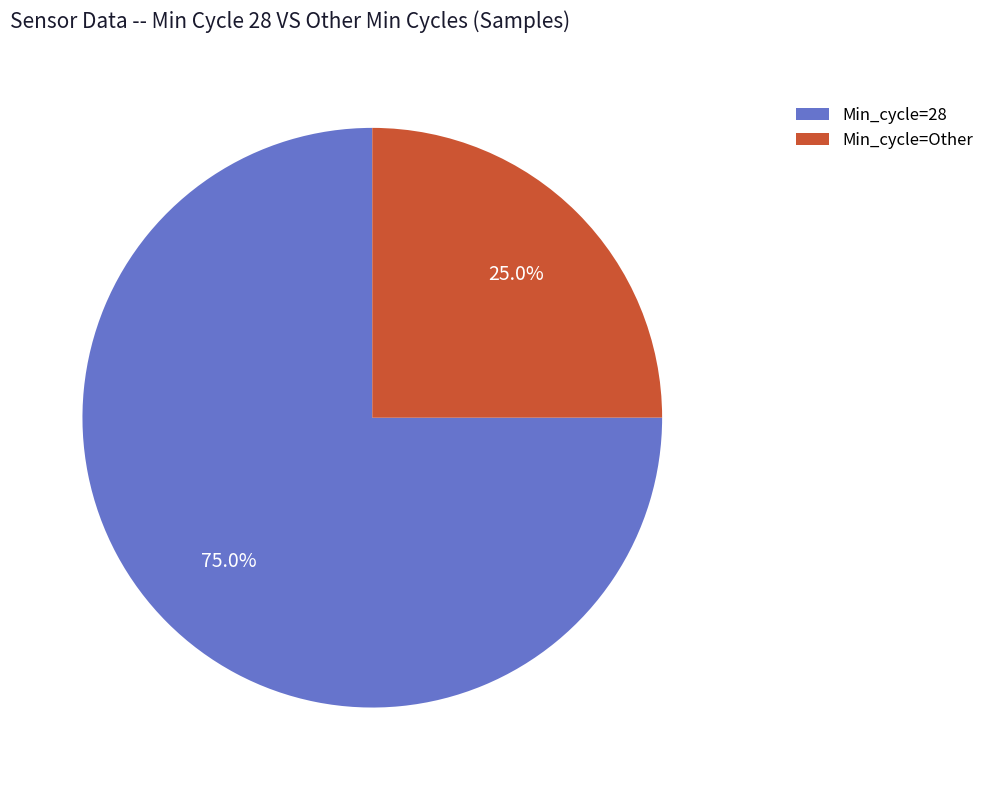

Is there a majority slice in this chart?

Yes